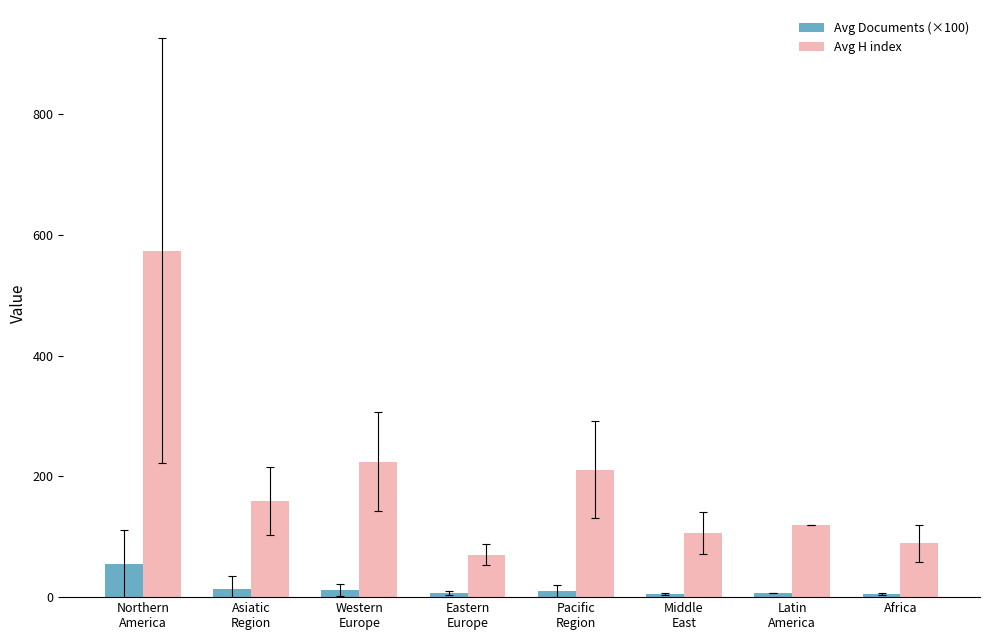

What is the difference between the highest and lowest values at Western
Europe?

212.9